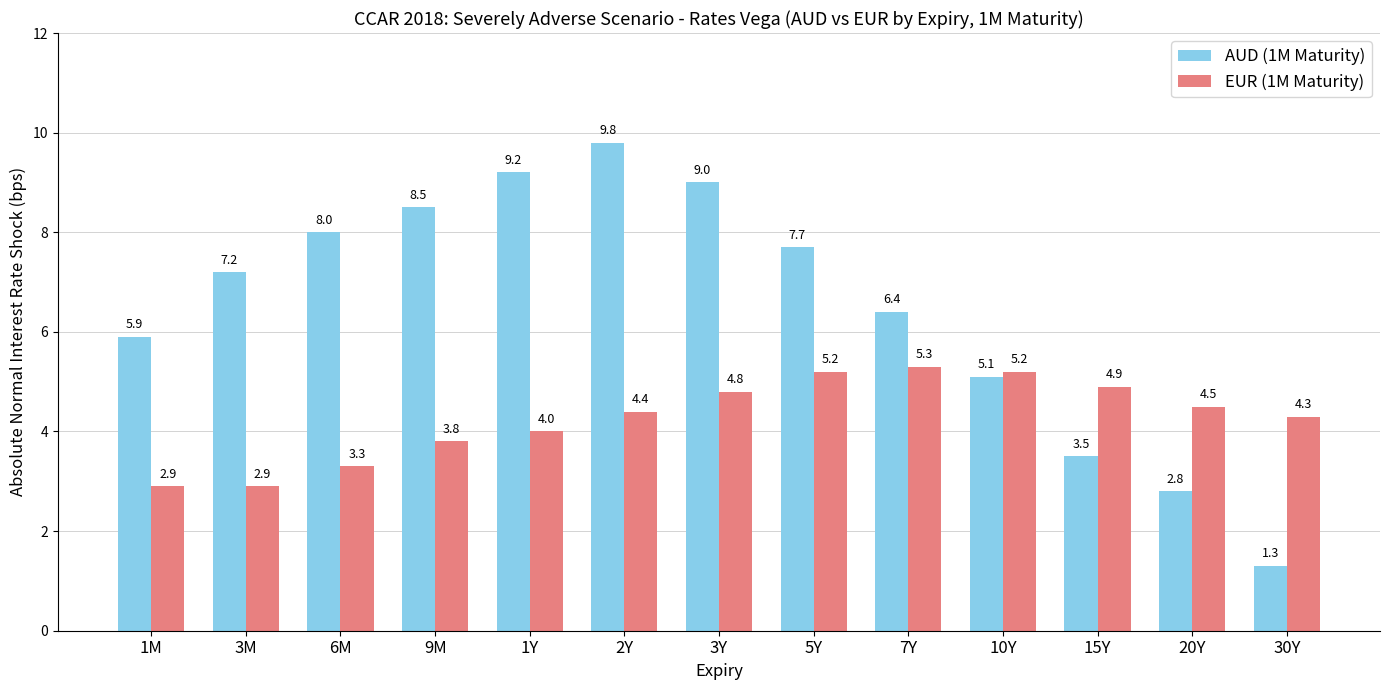

List the series in order of their peak value, highest first.

AUD (1M Maturity), EUR (1M Maturity)